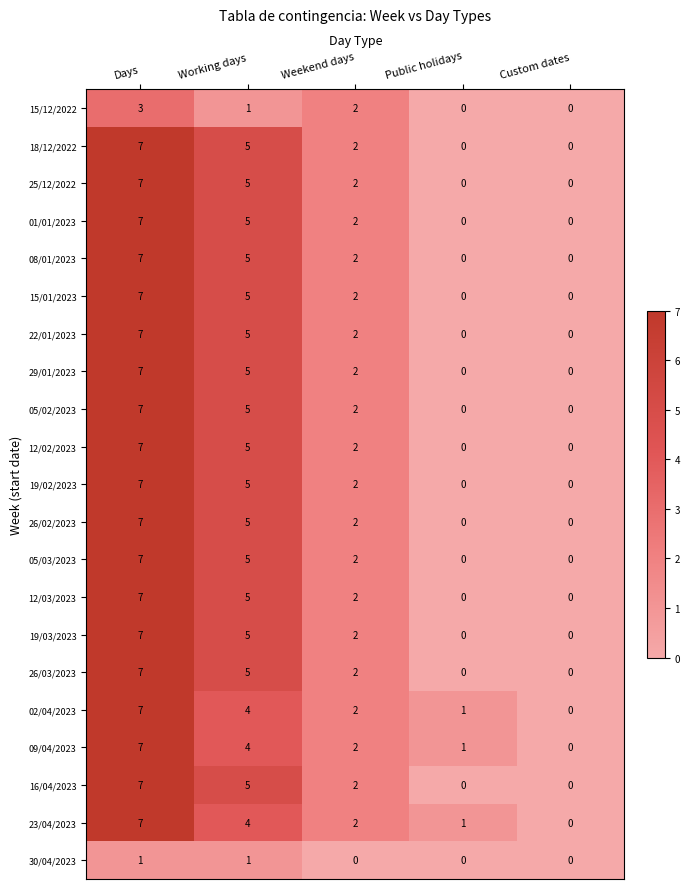

True or false: 01/01/2023 has a value of 11 at Days.

False